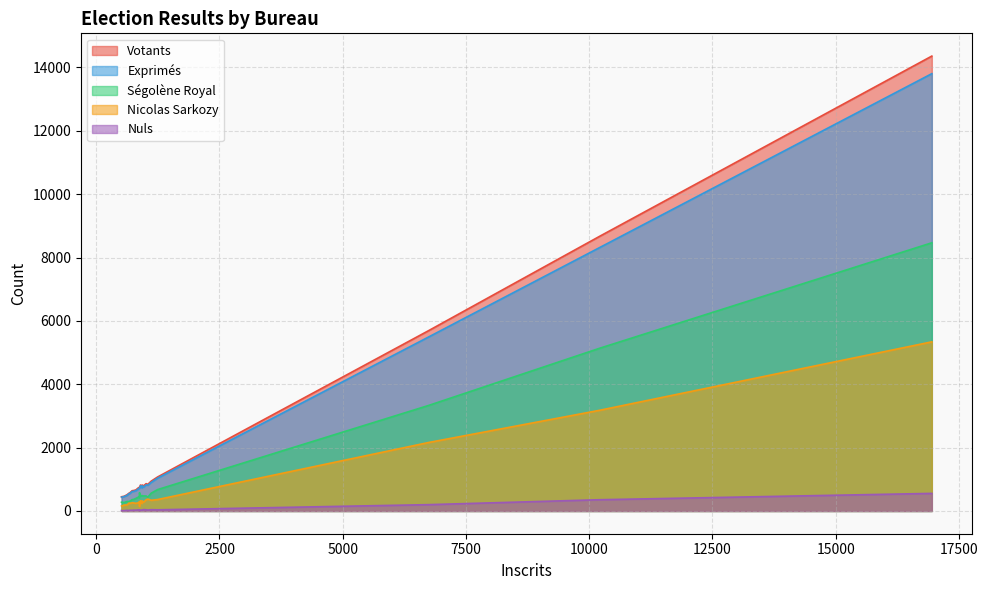

Rank the series at 873 from highest to lowest value.

Votants, Exprimés, Ségolène Royal, Nicolas Sarkozy, Nuls